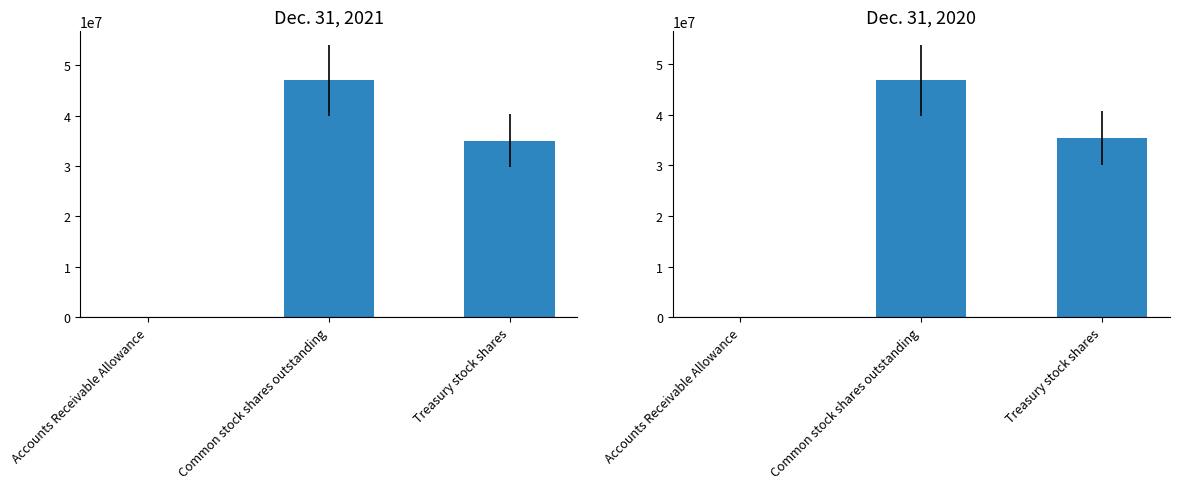

What is the difference between the maximum and second lowest values in the Dec. 31, 2020 series?

11421813